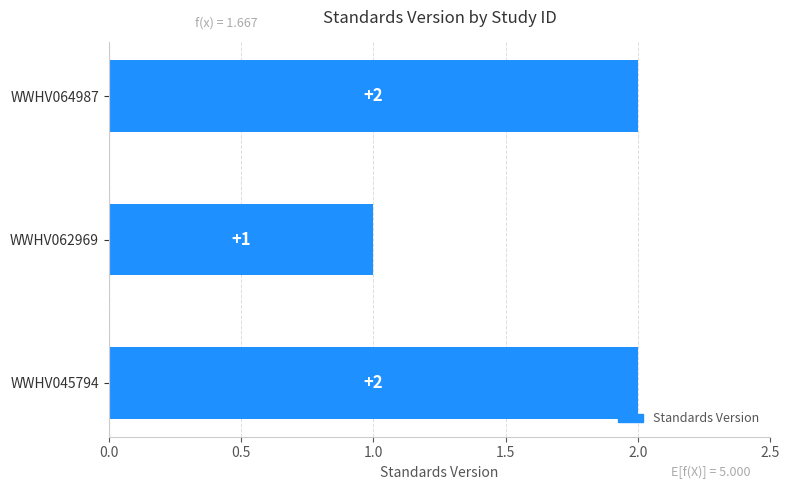

Between WWHV062969 and WWHV064987, which is larger?

WWHV064987